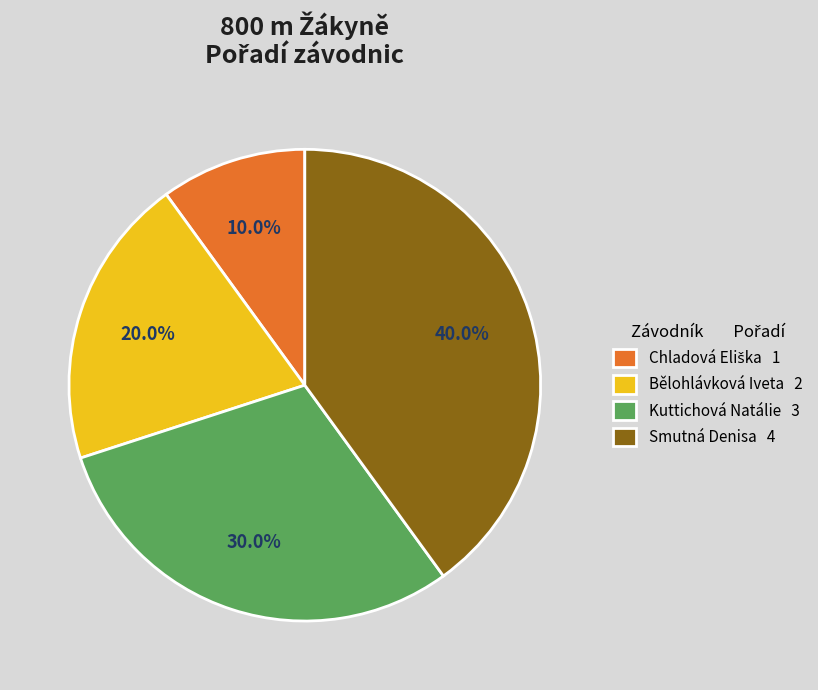

Does any single category account for the majority?

No